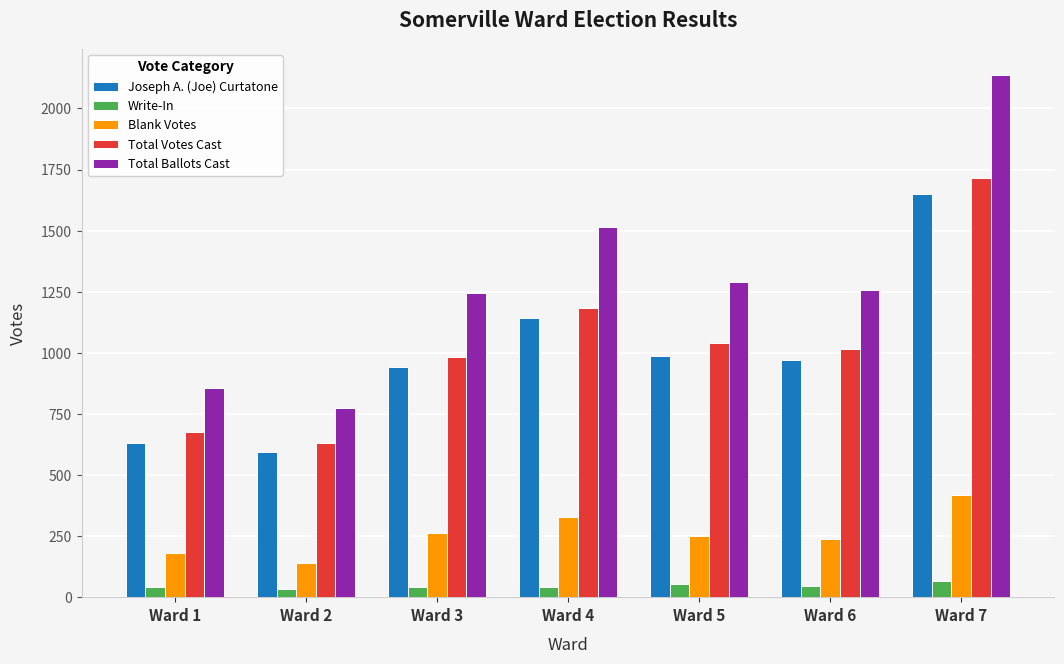

How many data points in Total Votes Cast are less than 1016?

3